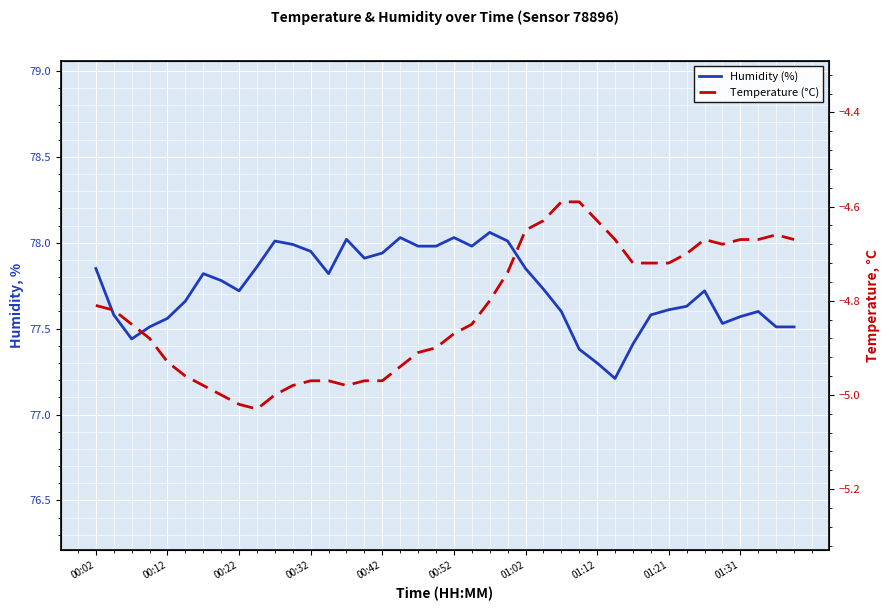

At which category is the sum across all series the highest?

23